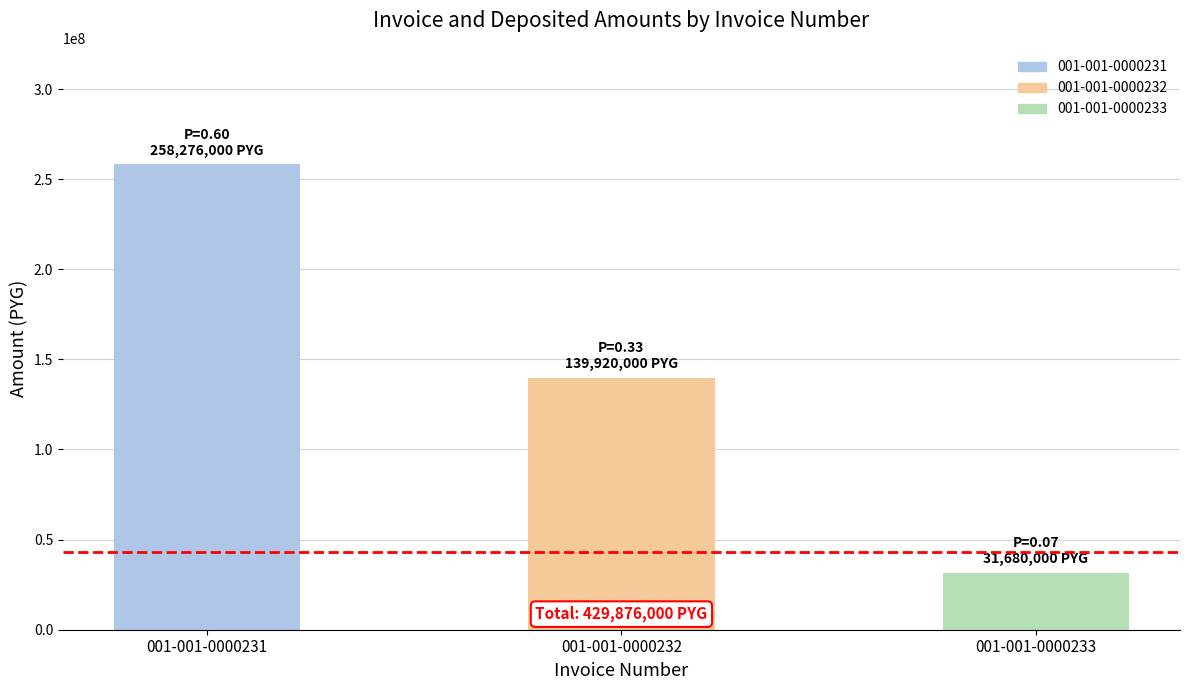

True or false: the data shows 31680000 at 001-001-0000233.

True